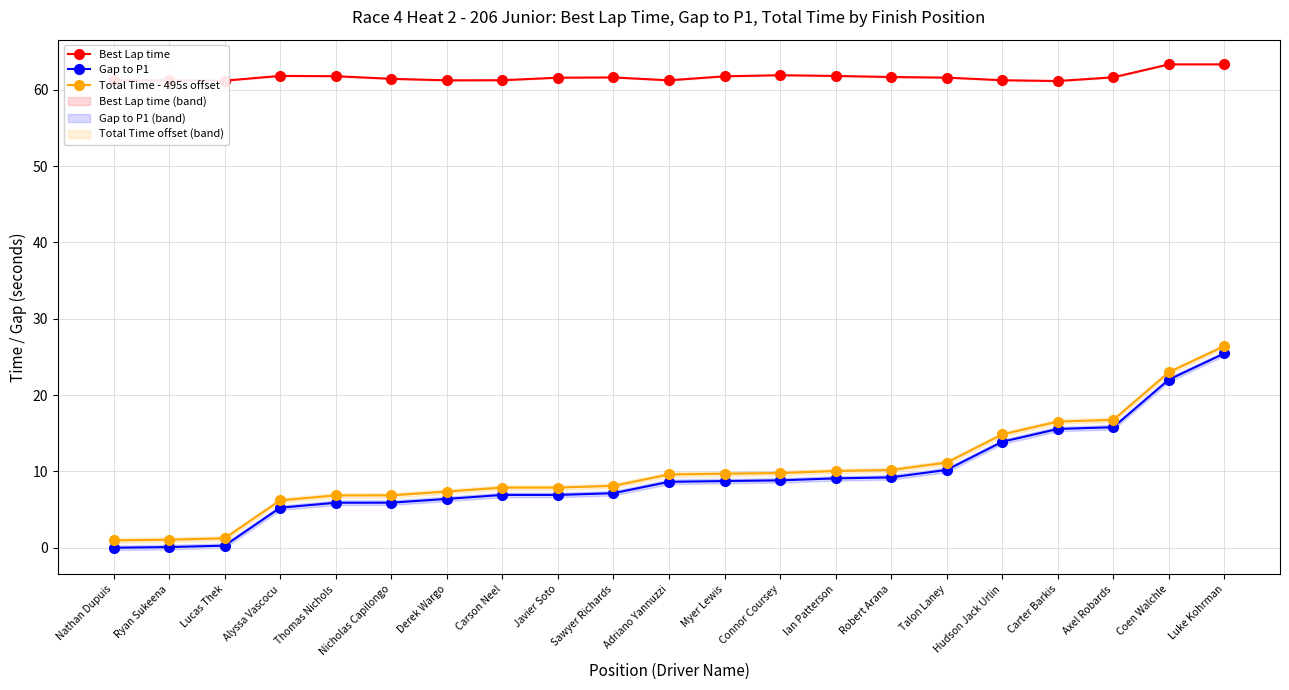

What is the maximum value for Gap to P1?

25.5